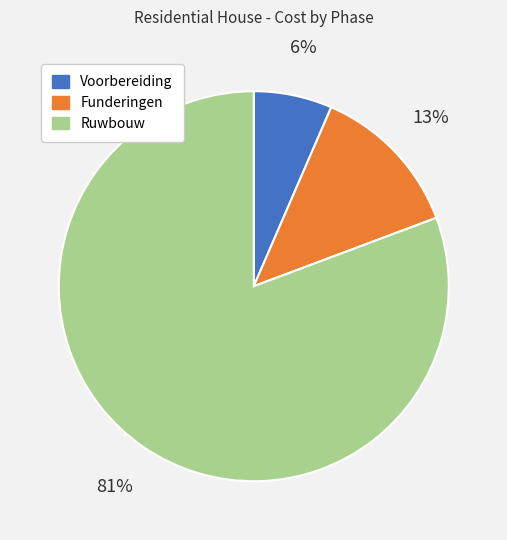

What is the majority slice?

Ruwbouw